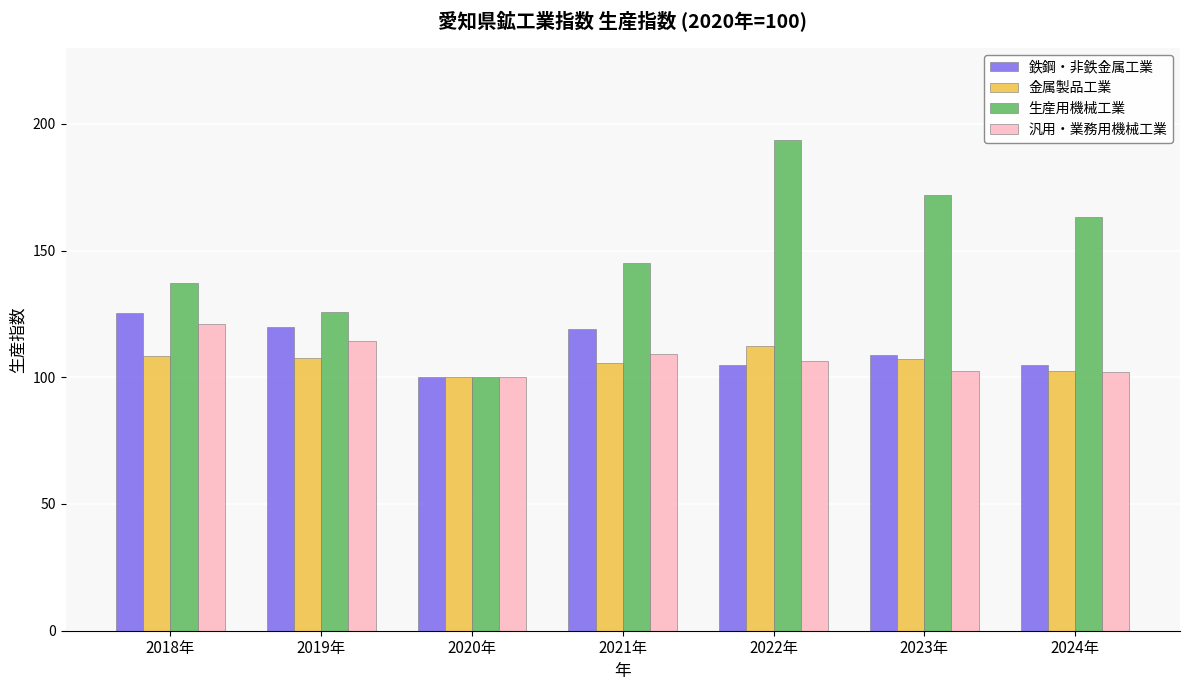

What is the spread (max minus min) of values at 2018年?

28.7